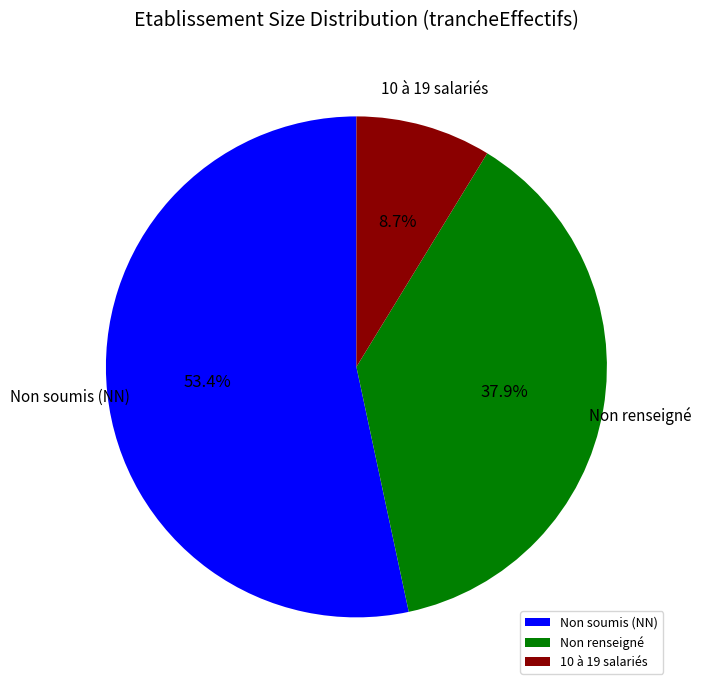

Is the sum of Non soumis (NN) and 10 à 19 salariés greater than half?

Yes